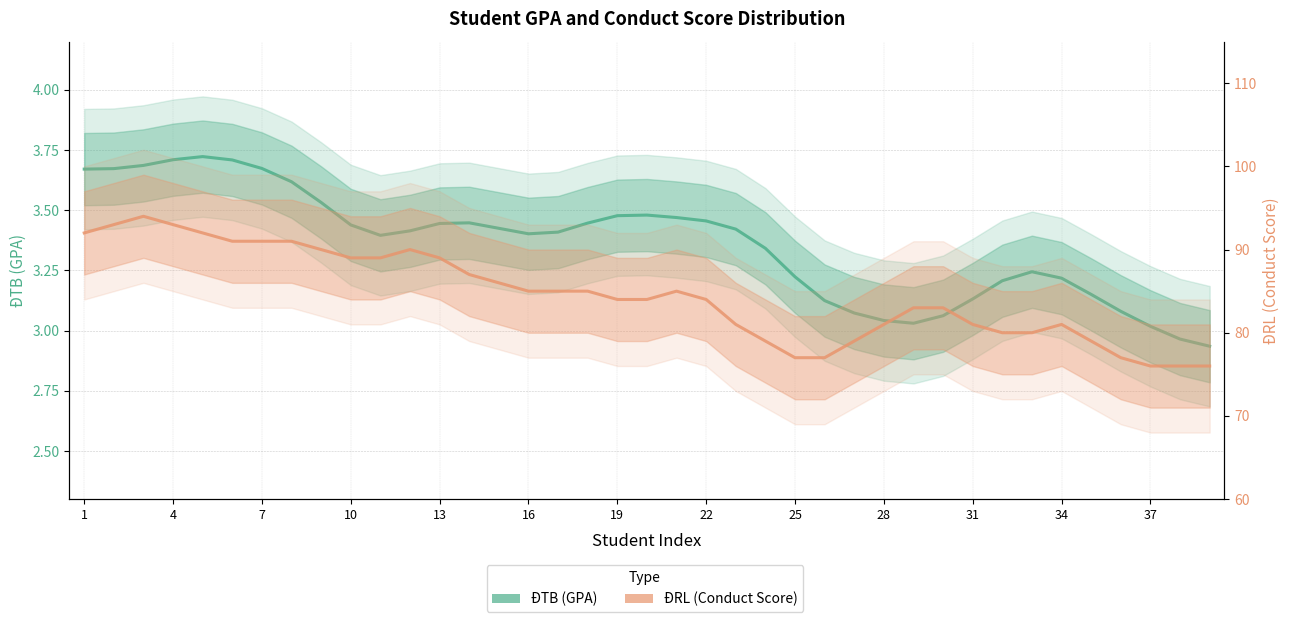

How many lines are shown in the chart?

2